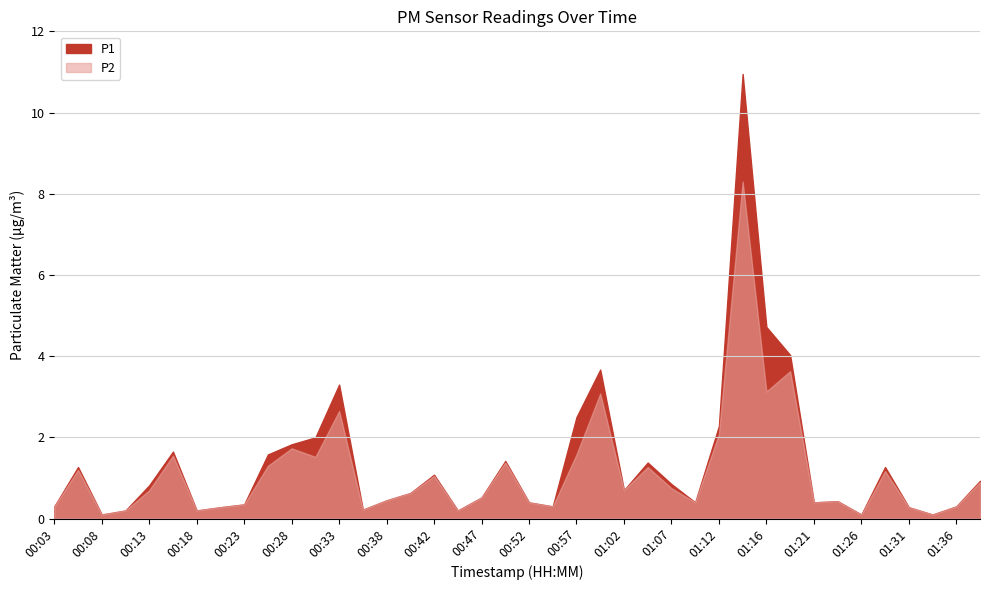

Reading left to right, extract all data points from this chart.

P1: 00:03=0.3	00:06=1.3	00:08=0.1	00:11=0.2	00:13=0.8	00:16=1.6	00:18=0.2	00:21=0.3	00:23=0.3	00:25=1.6	00:28=1.8	00:30=2.0	00:33=3.3	00:35=0.2	00:38=0.5	00:40=0.6	00:42=1.1	00:45=0.2	00:47=0.5	00:50=1.4	00:52=0.4	00:55=0.3	00:57=2.5	00:59=3.7	01:02=0.7	01:04=1.4	01:07=0.8	01:09=0.4	01:12=2.3	01:14=10.9	01:16=4.7	01:19=4.0	01:21=0.4	01:24=0.4	01:26=0.1	01:29=1.3	01:31=0.3	01:33=0.1	01:36=0.3	01:38=0.9
P2: 00:03=0.3	00:06=1.2	00:08=0.1	00:11=0.2	00:13=0.7	00:16=1.6	00:18=0.2	00:21=0.3	00:23=0.3	00:25=1.3	00:28=1.7	00:30=1.5	00:33=2.6	00:35=0.2	00:38=0.5	00:40=0.6	00:42=1.1	00:45=0.2	00:47=0.5	00:50=1.4	00:52=0.4	00:55=0.3	00:57=1.6	00:59=3.1	01:02=0.7	01:04=1.3	01:07=0.8	01:09=0.4	01:12=2.1	01:14=8.3	01:16=3.1	01:19=3.6	01:21=0.4	01:24=0.4	01:26=0.1	01:29=1.2	01:31=0.3	01:33=0.1	01:36=0.3	01:38=0.9